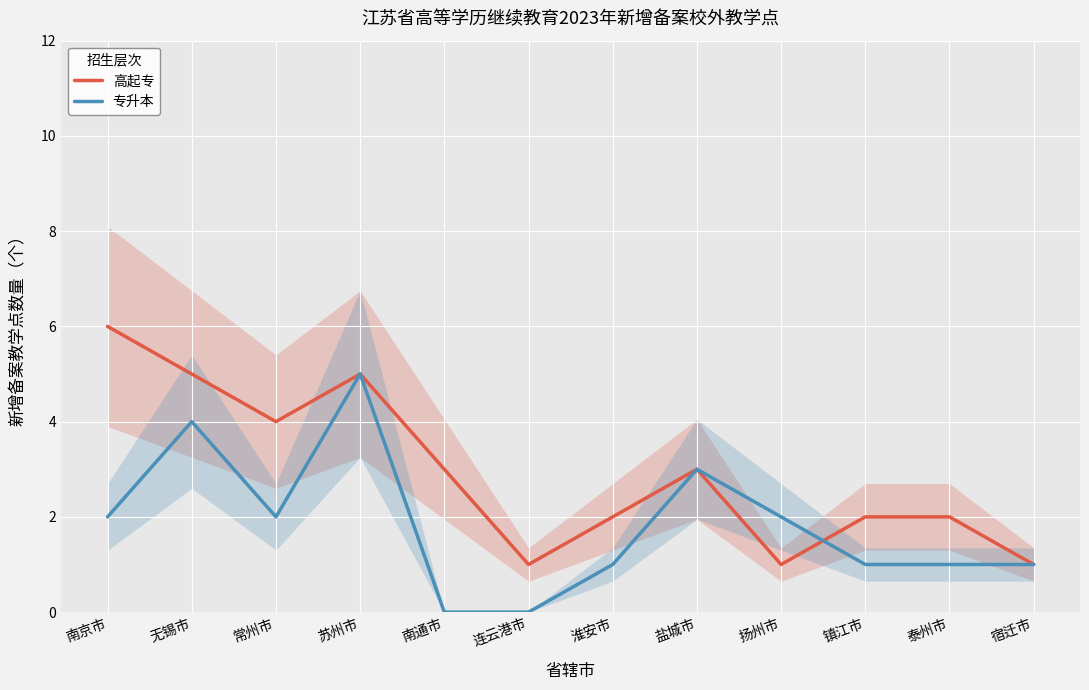

True or false: 专升本 has a value of 2 at 常州市.

True